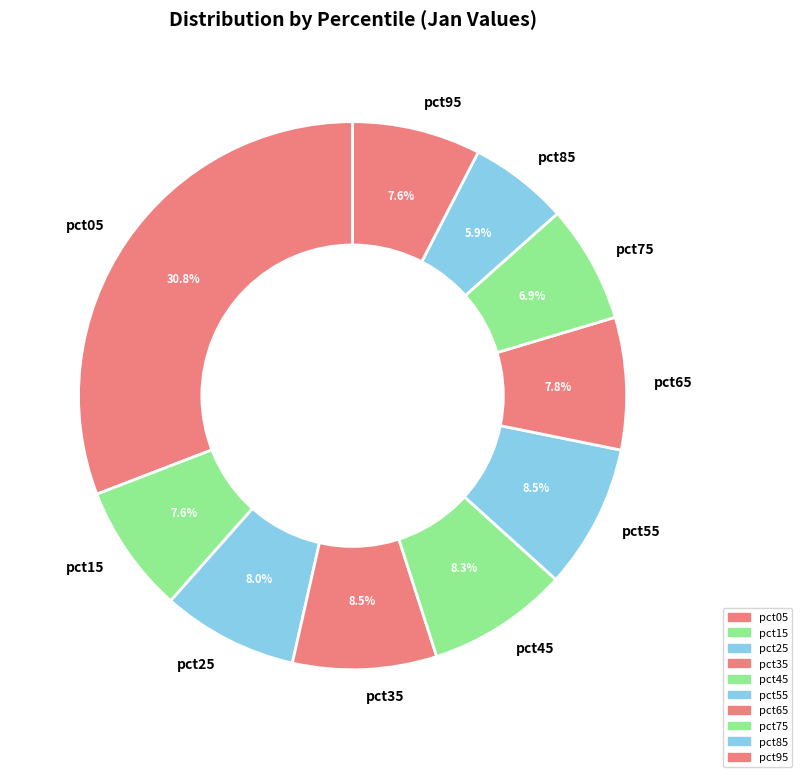

To the nearest percent, what is the difference between the largest and smallest slice percentages?

25%